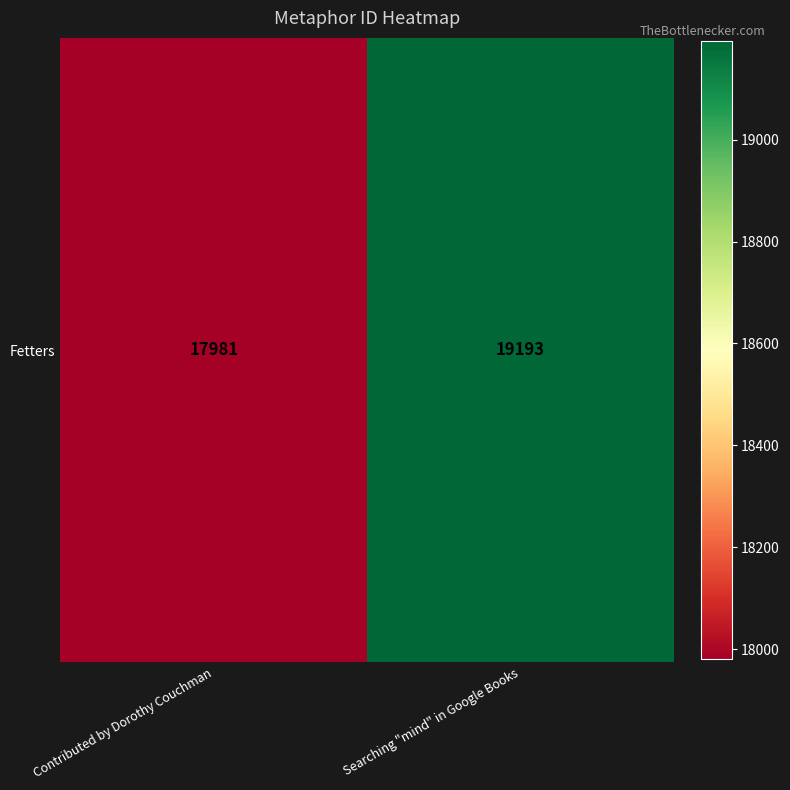

Read the value at Contributed by Dorothy Couchman, to the nearest 100.

18000